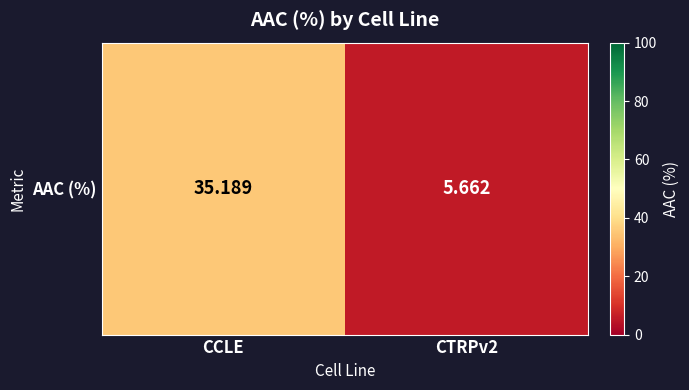

How many data points are less than 35?

1